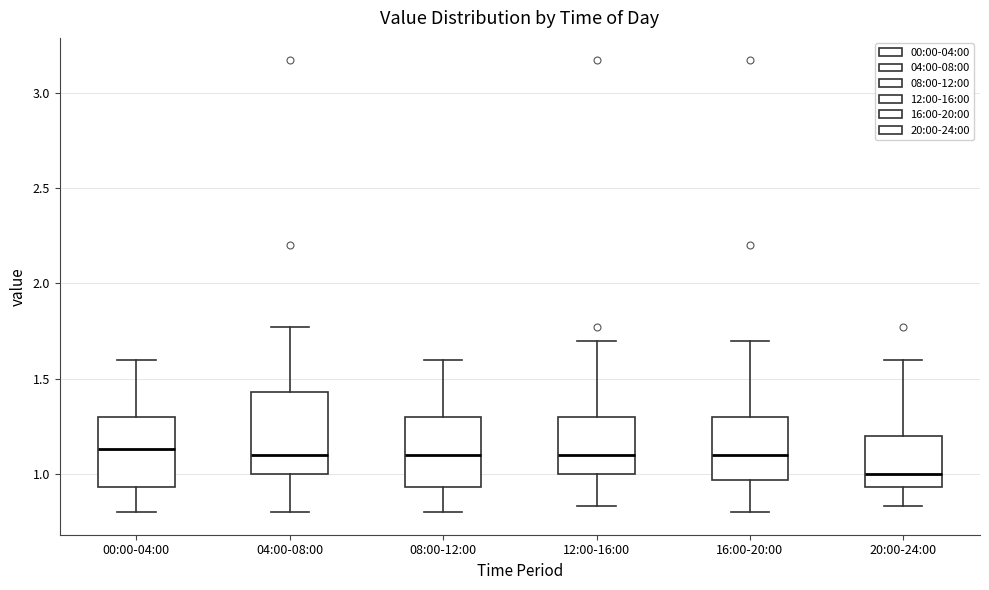

Where does the median line of the box for 08:00-12:00 sit on the y-axis? The values are not printed on the chart, so give them approximately, as read against the axis.

1.10